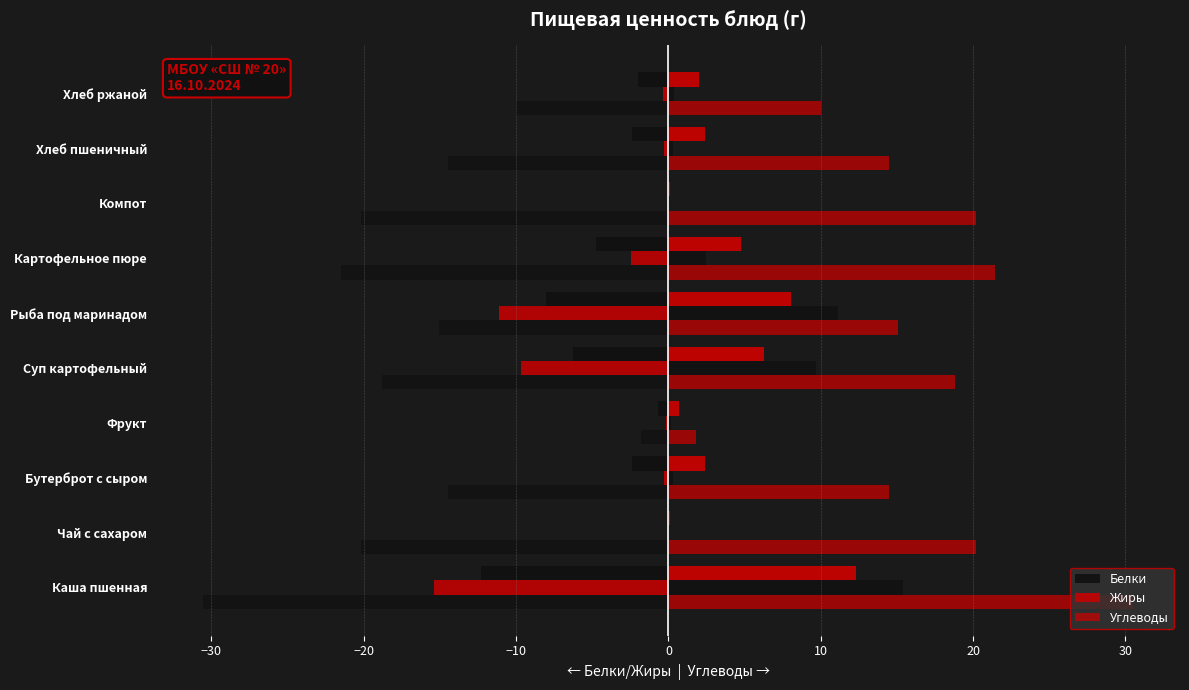

What is the difference between the second highest and second lowest values in the Жиры series?

11.1